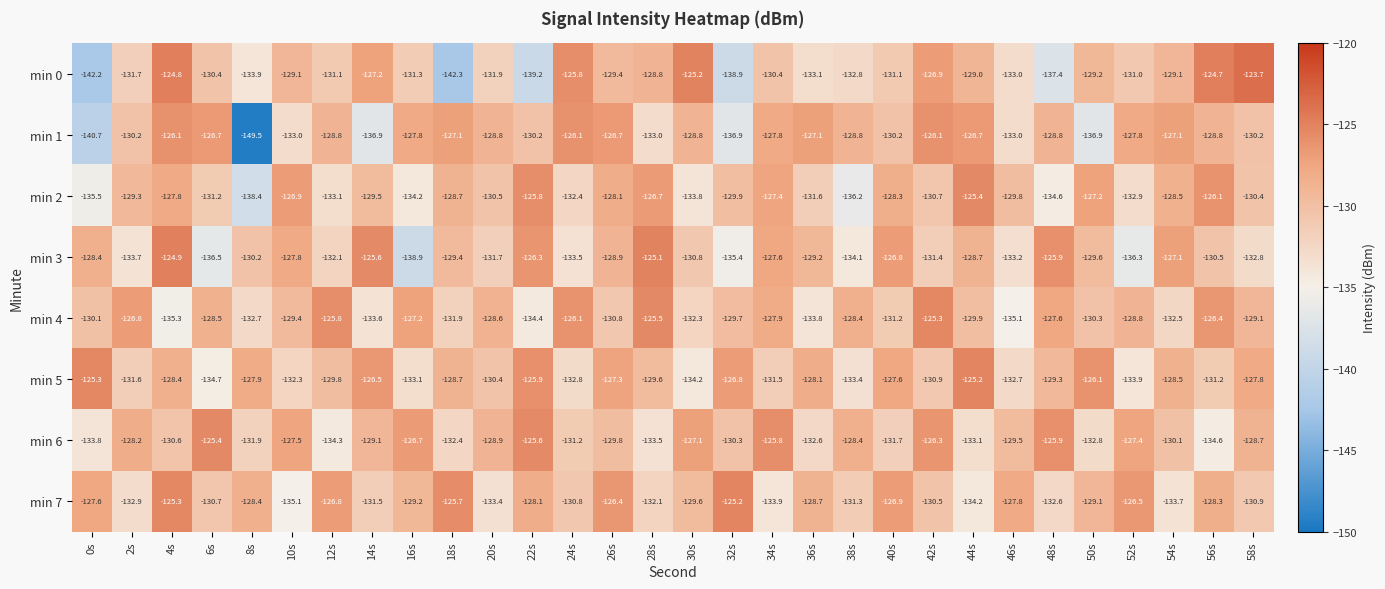

Which series has the widest spread of values?

min 1